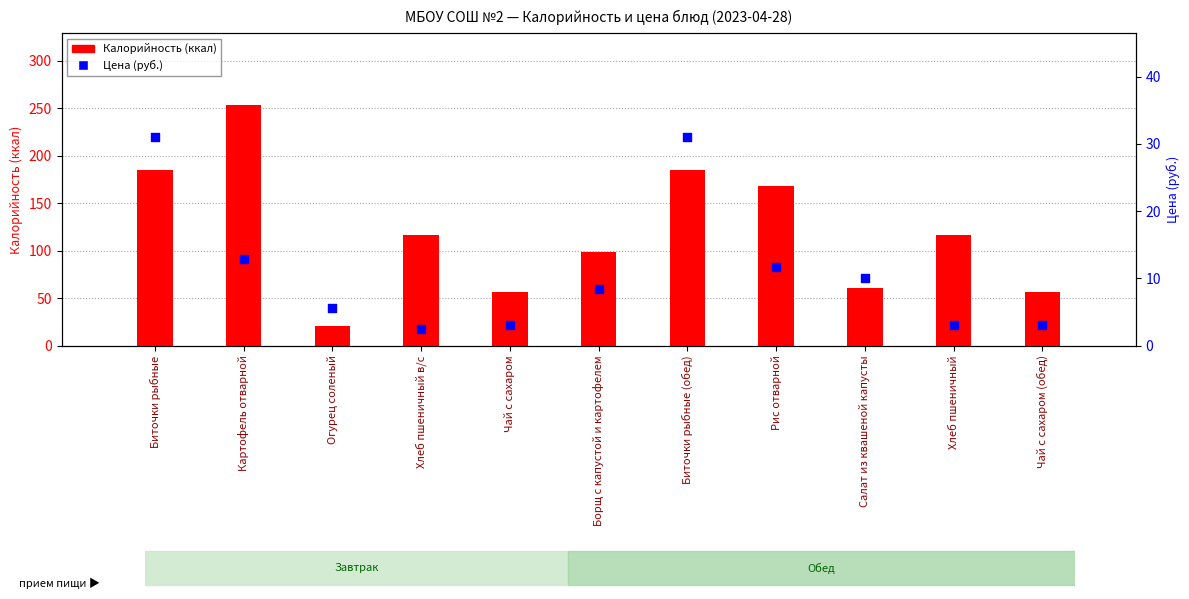

Which series contains the lowest Y value?

Цена